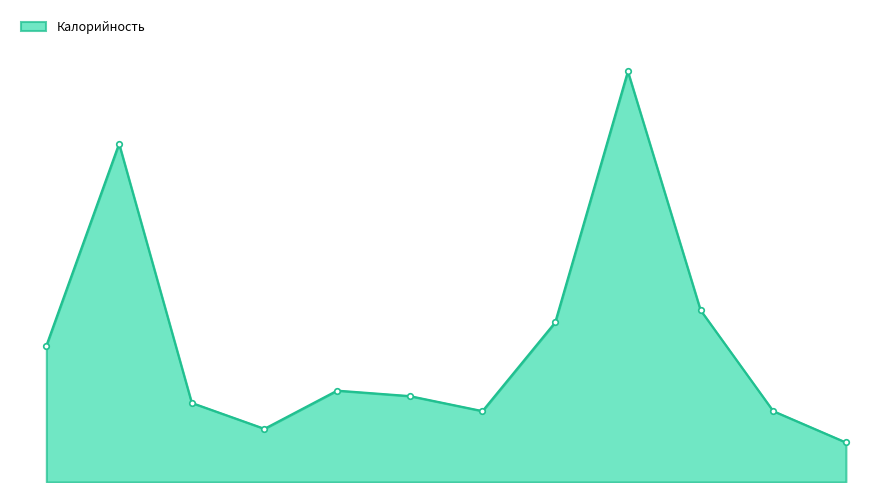

Does the chart display data point markers on the line(s)?

No